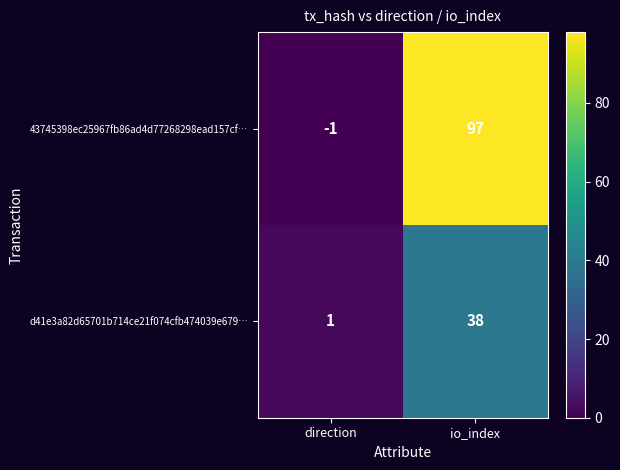

True or false: 43745398ec25967fb86ad4d77268298ead157cf… has a value of 162 at io_index.

False